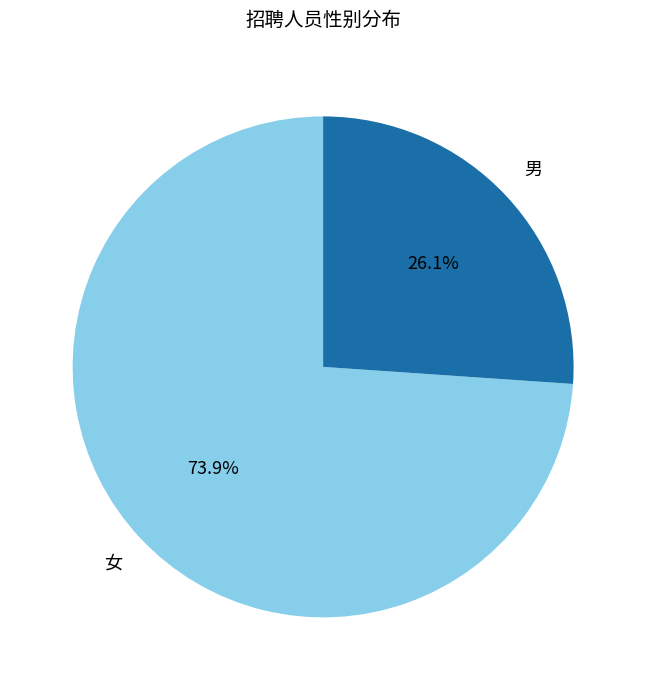

Is there a majority slice in this chart?

Yes